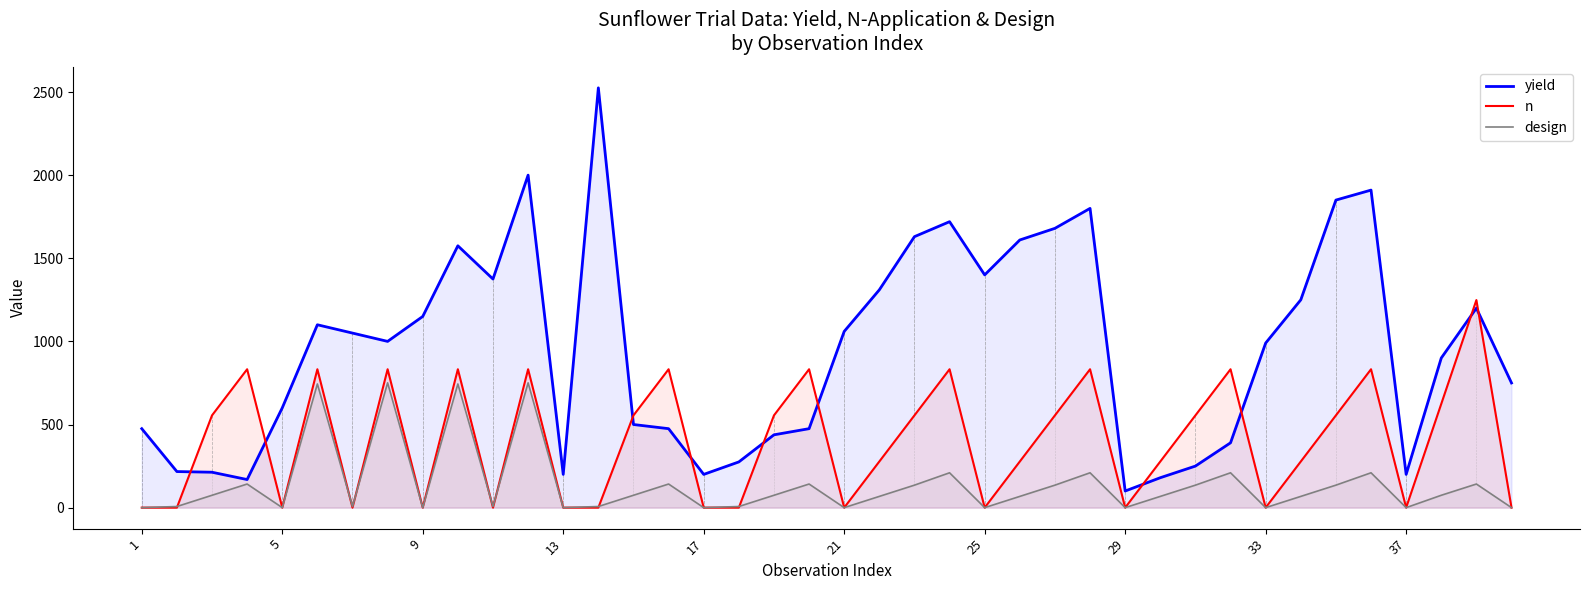

Which series has the largest total across all categories?

yield